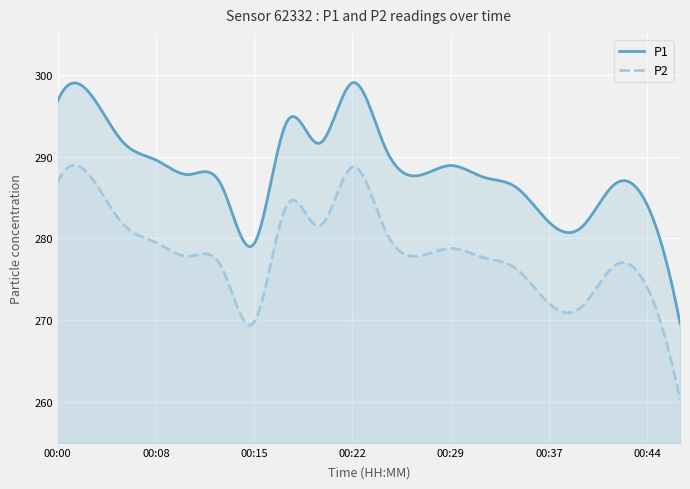

Does the chart display data point markers on the line(s)?

No